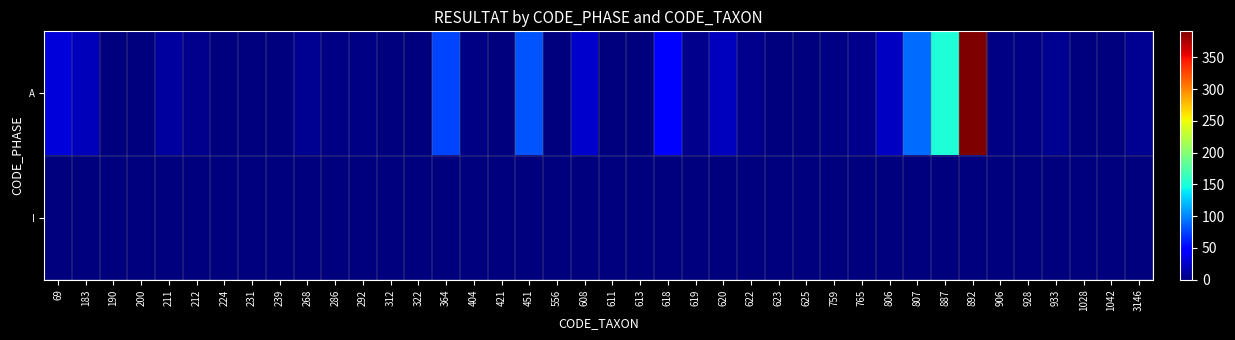

Which series changed the most between 611 and 892?

A